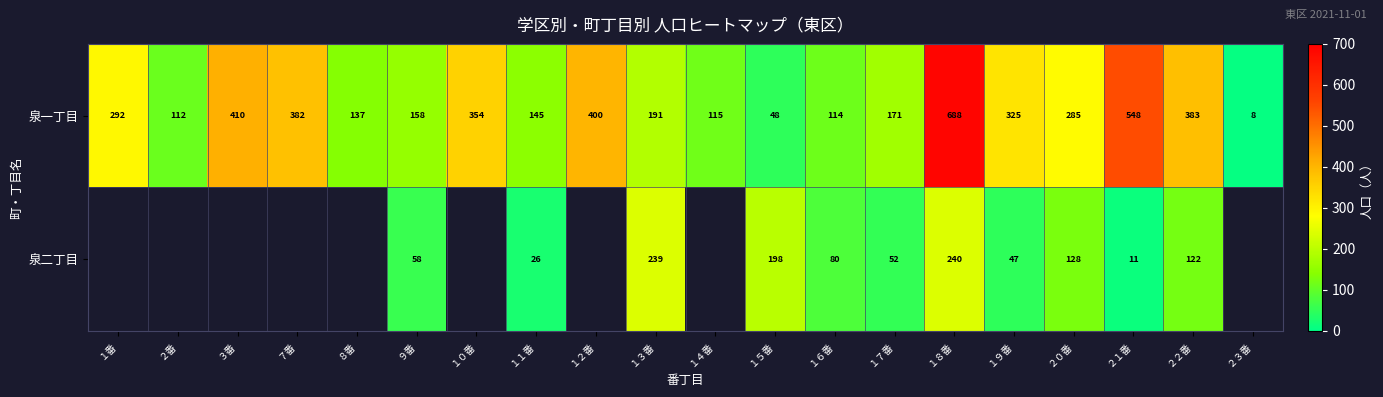

At how many categories does at least one series exceed 423?

2